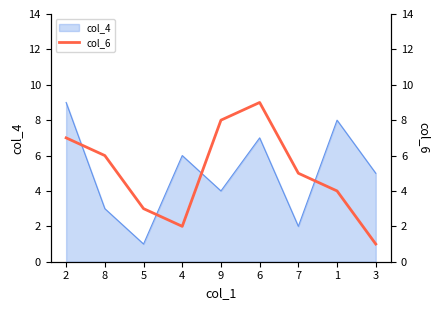

What position from the right is 4?

6